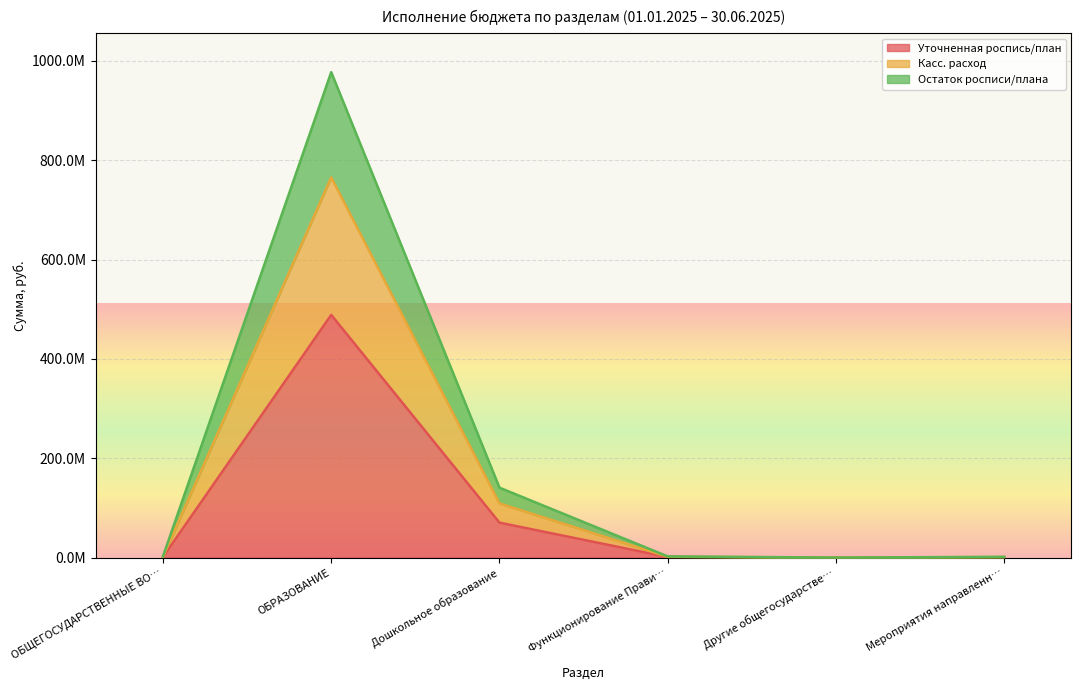

What is the label of the 3rd point from the right?

Функционирование Прави…